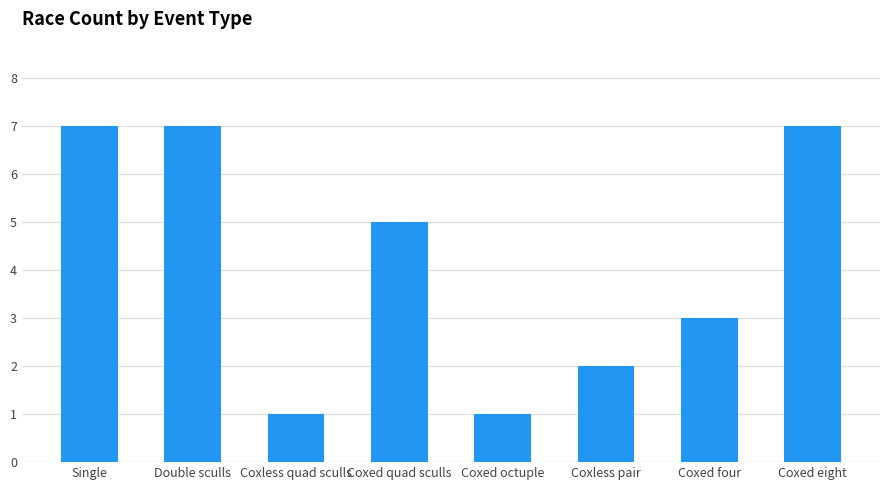

True or false: the data shows 2 at Coxless pair.

True